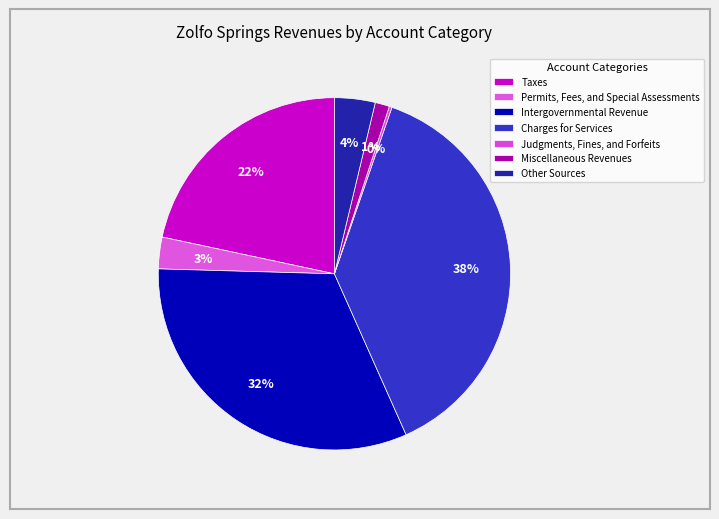

Rank the categories by value from lowest to highest.

Judgments, Fines, and Forfeits, Miscellaneous Revenues, Permits, Fees, and Special Assessments, Other Sources, Taxes, Intergovernmental Revenue, Charges for Services